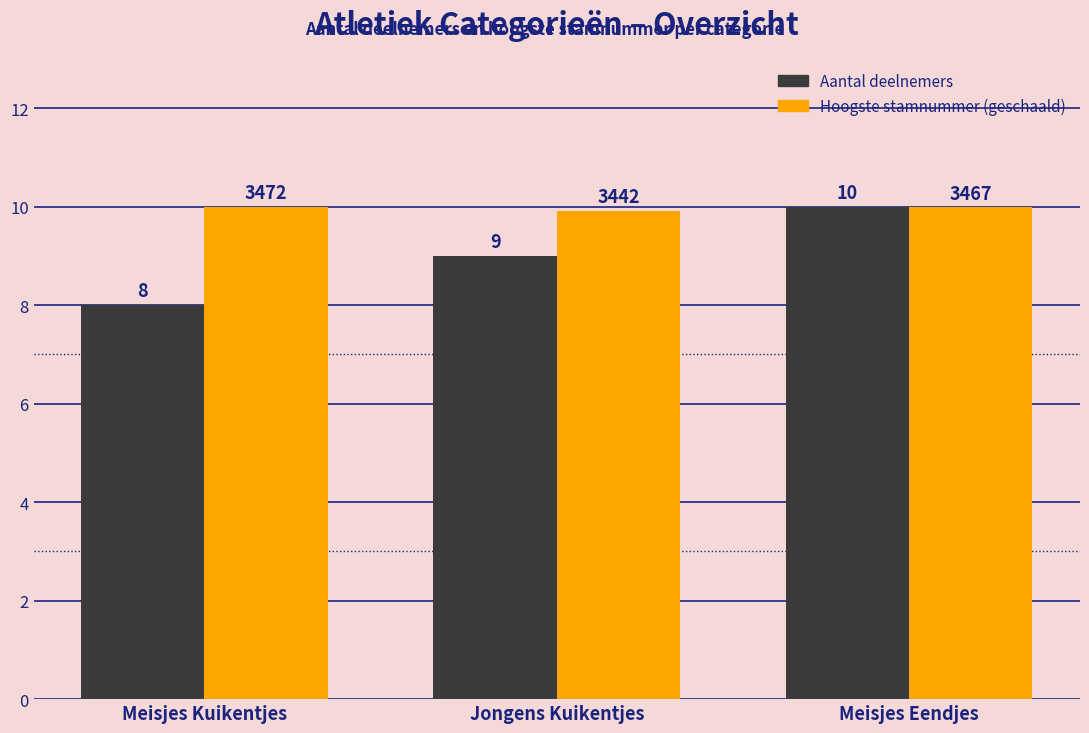

Which category has the lowest value across all series?

Meisjes Kuikentjes